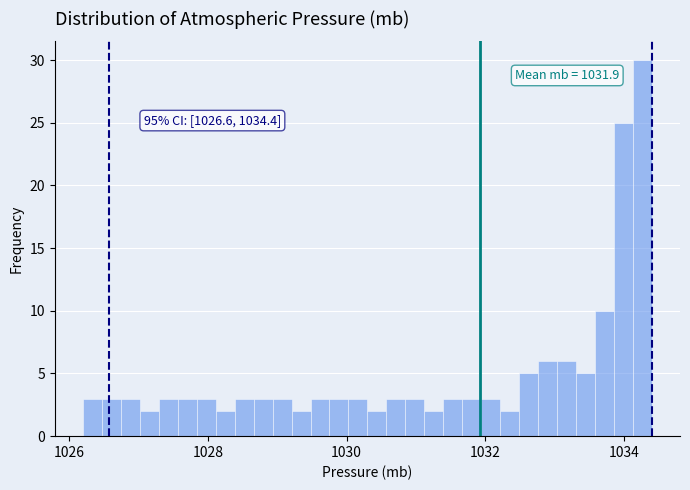

Around what value on the x-axis is the tallest bar? Give the approximate position of its centre, as read against the axis.

1034.2